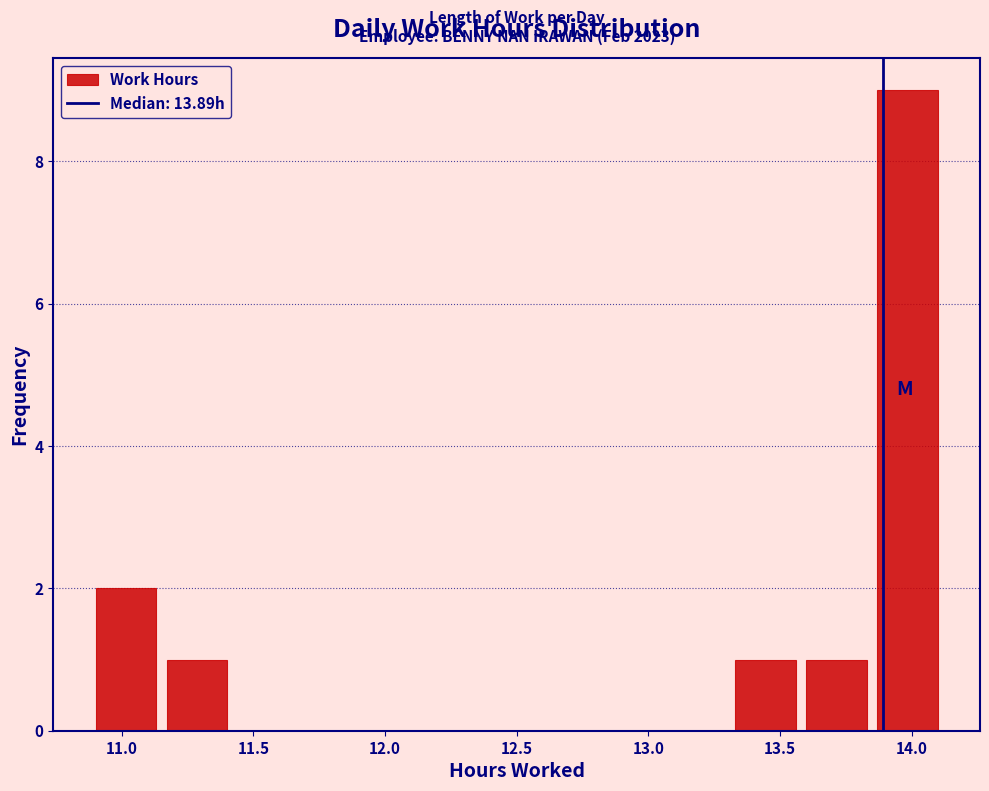

Over which range of the x-axis is the bar tallest?

13.85 to 14.12